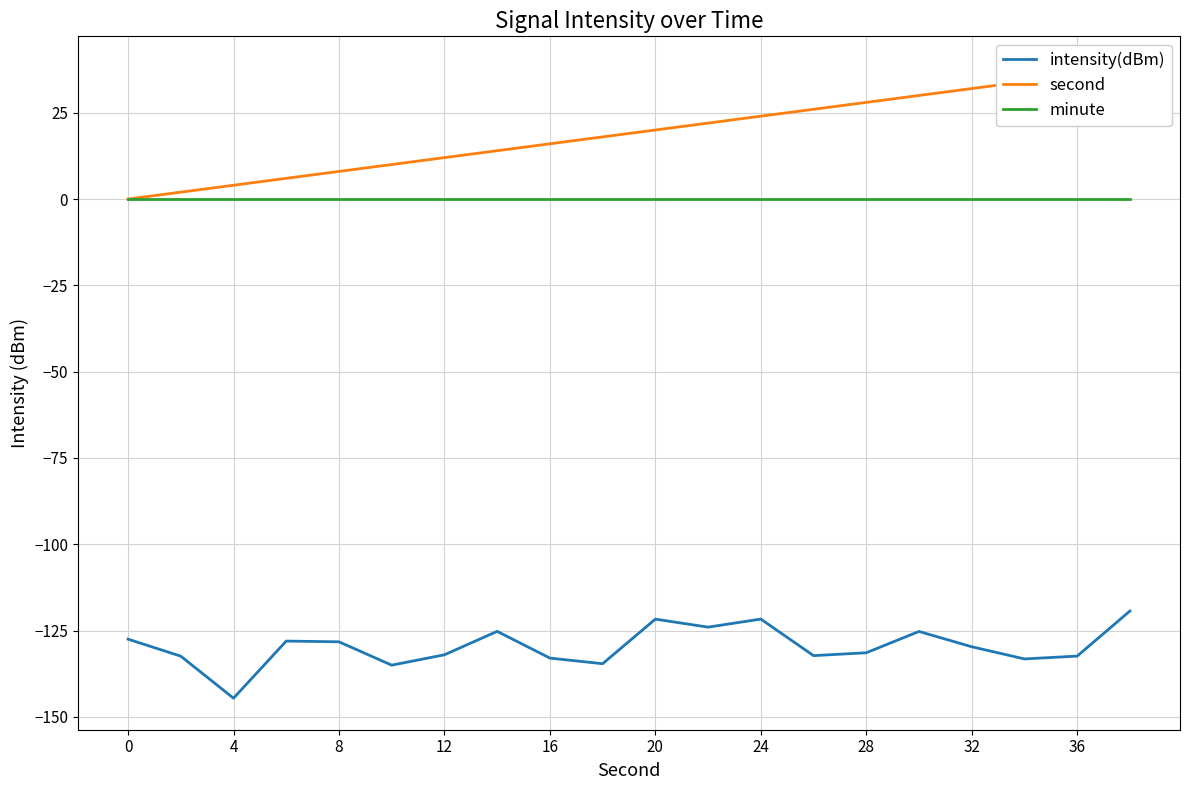

Which series has the largest total across all categories?

second